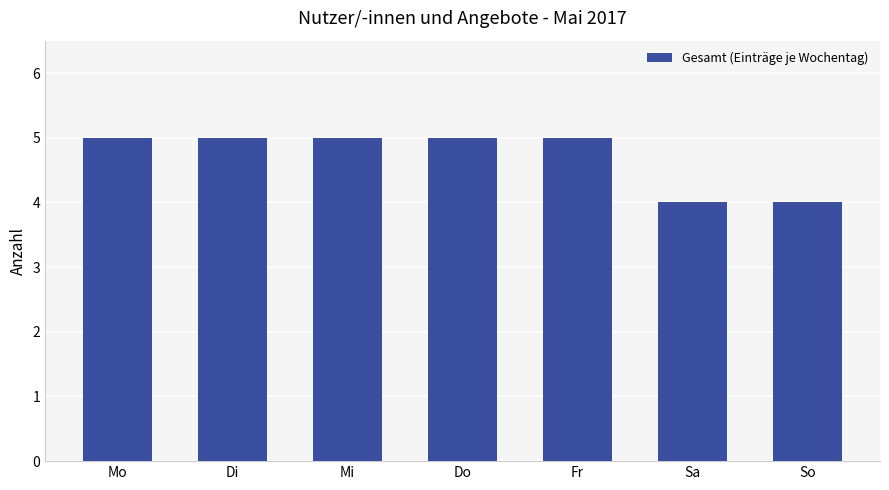

What is the sum of the values at Mo and Sa?

9